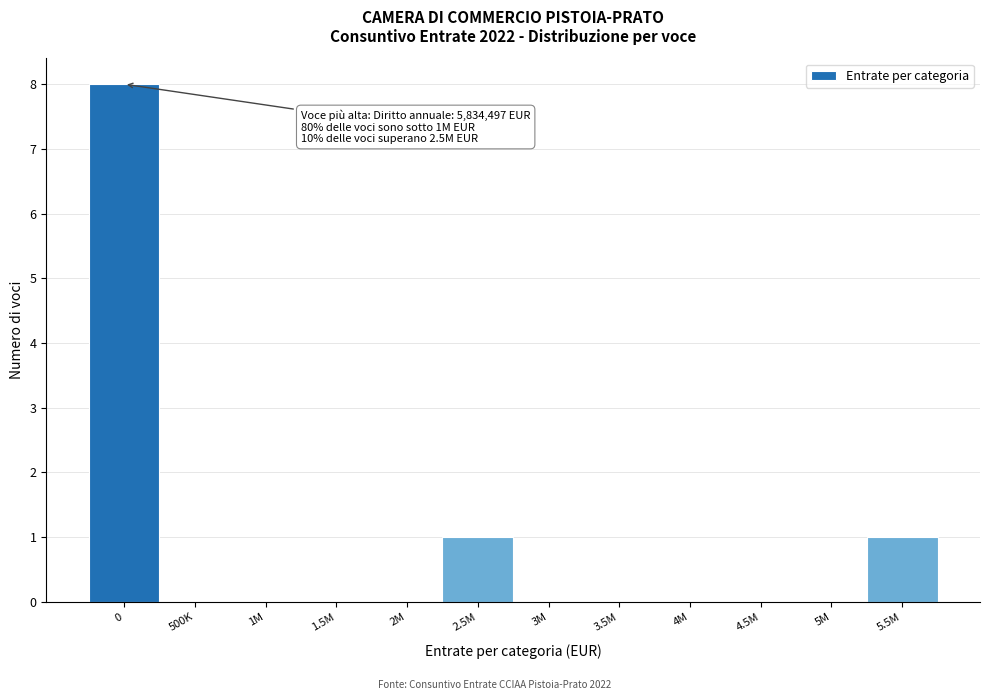

Reading right to left, what are all the values shown in this chart?

5.5M=1	5M=0	4.5M=0	4M=0	3.5M=0	3M=0	2.5M=1	2M=0	1.5M=0	1M=0	500K=0	0=8